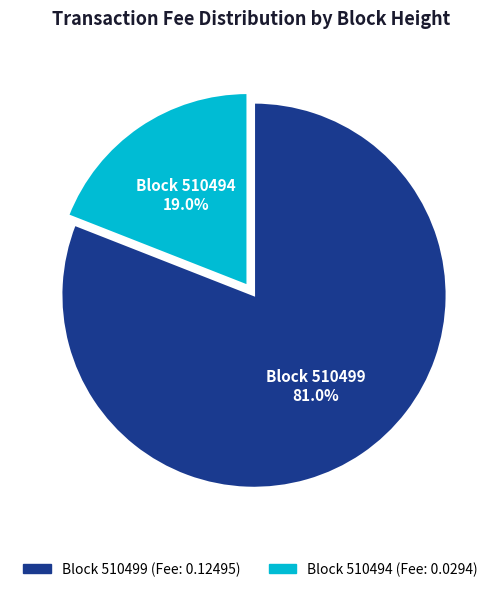

Is there a majority slice in this chart?

Yes